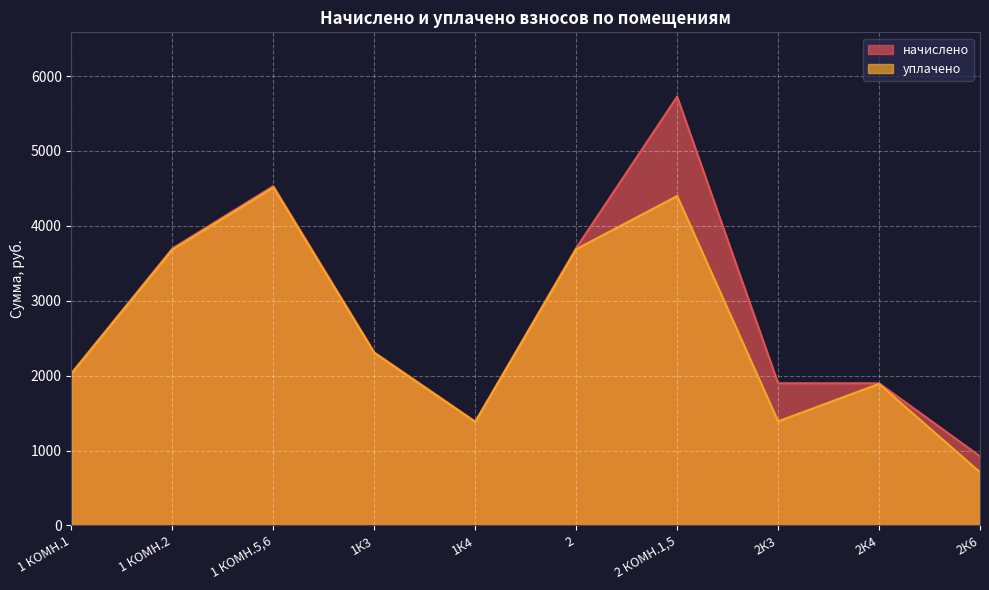

Between 1 КОМН.5,6 and 2К3, which series saw the biggest shift?

уплачено